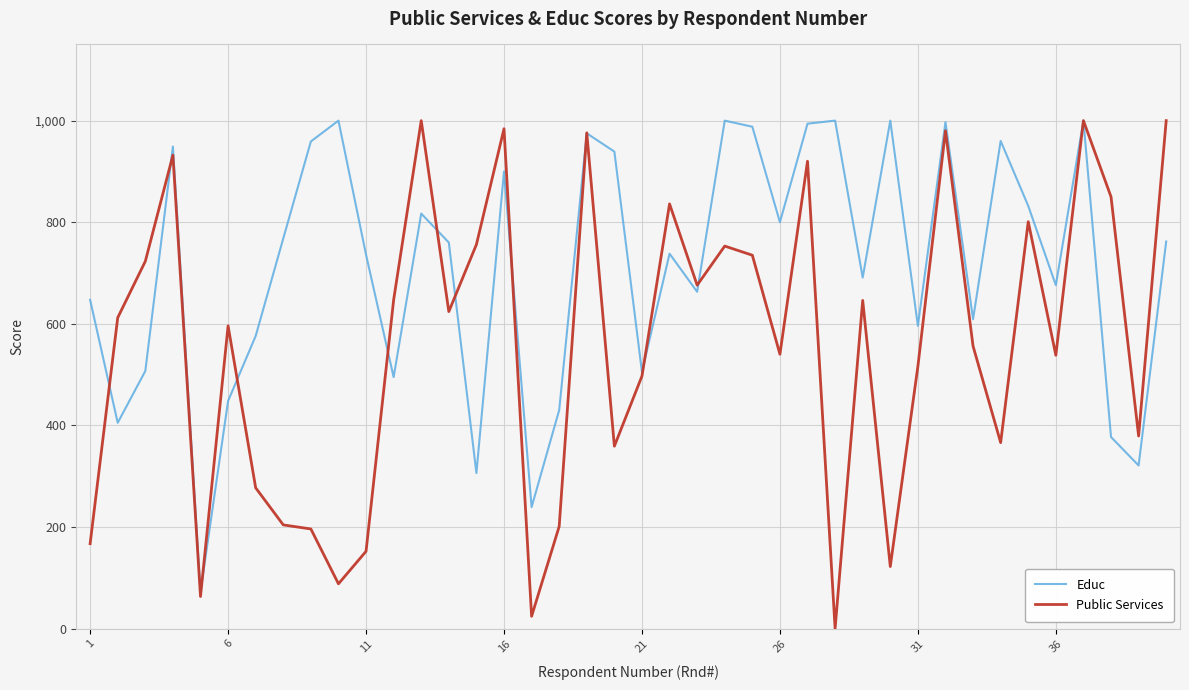

Which series has the largest total across all categories?

Educ